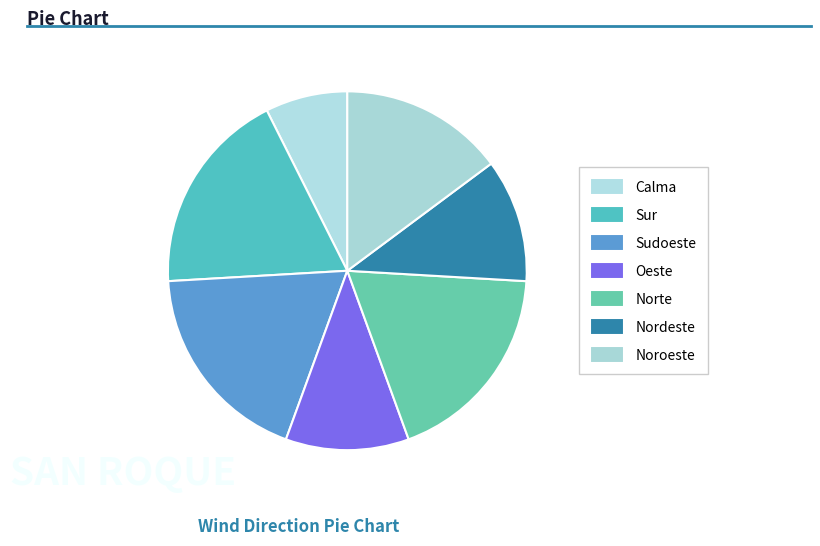

To the nearest percent, what portion does Oeste represent?

11%